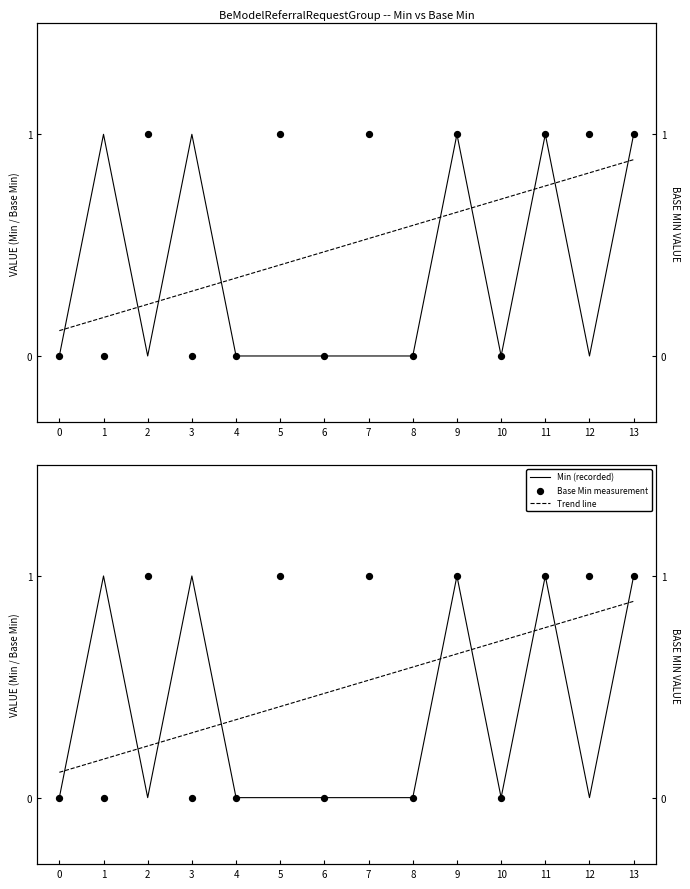

Is the value of Trend line at 10 greater than the value of Min (recorded) at 5?

Yes